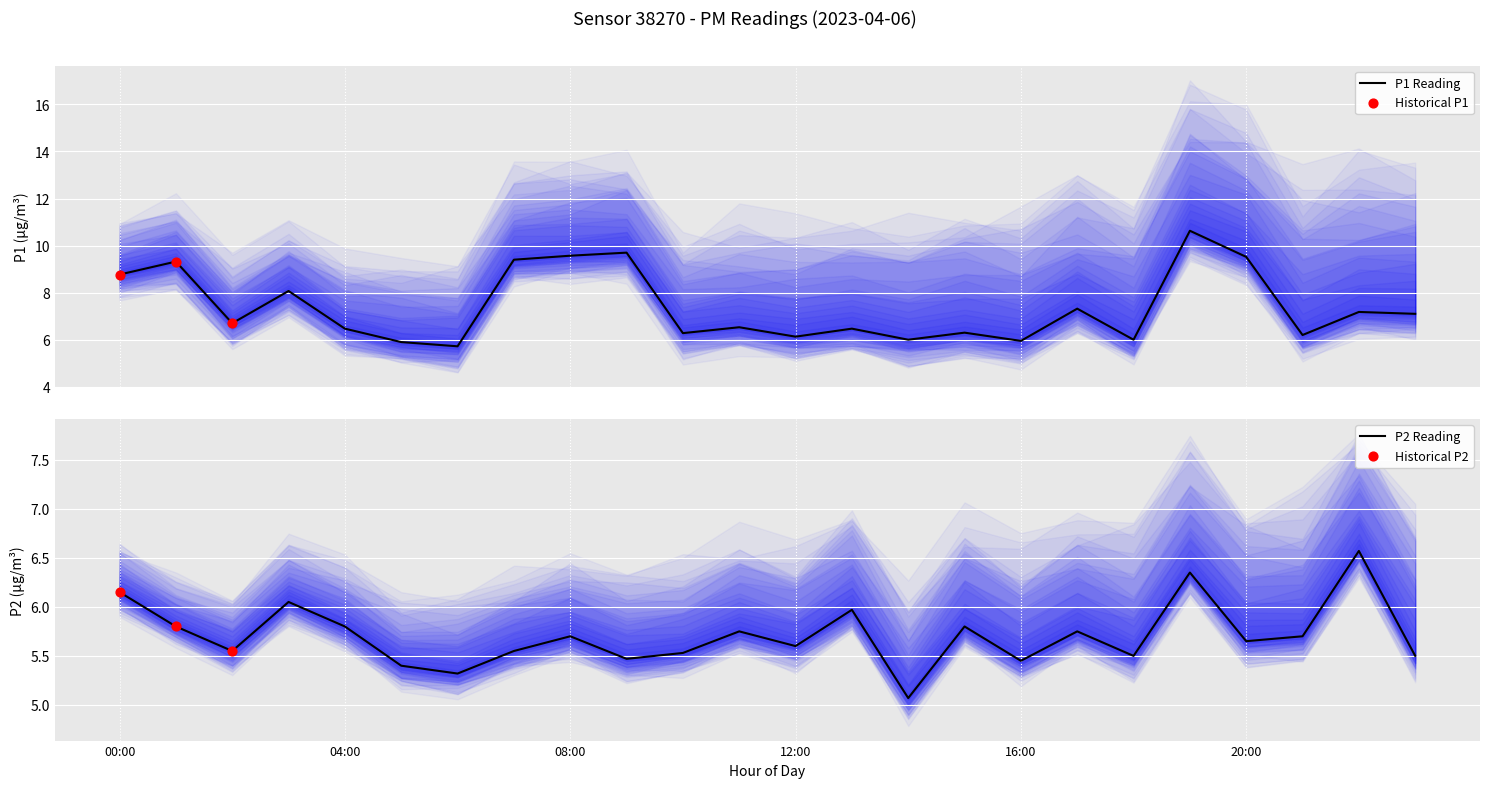

At how many categories does at least one series exceed 7?

11